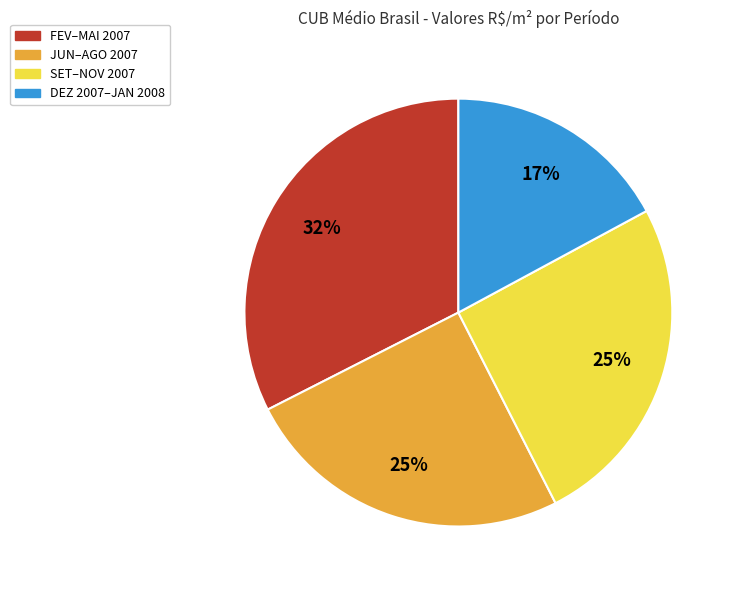

To the nearest percent, what is the difference between the largest and smallest slice percentages?

15%